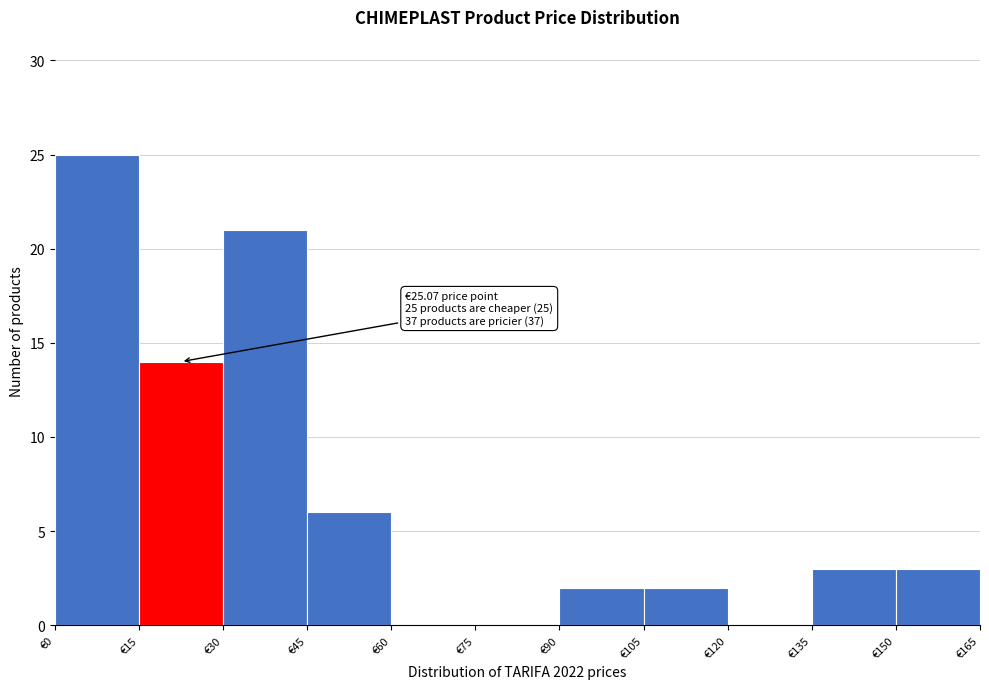

Over which range of the x-axis is the bar tallest?

0 to 15